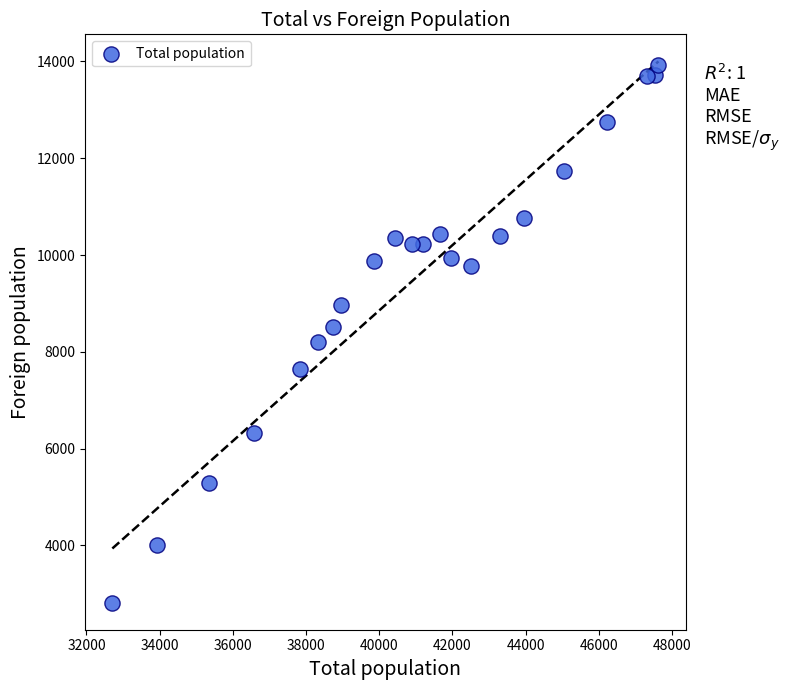

What is the range of X values (max minus min)?

14924